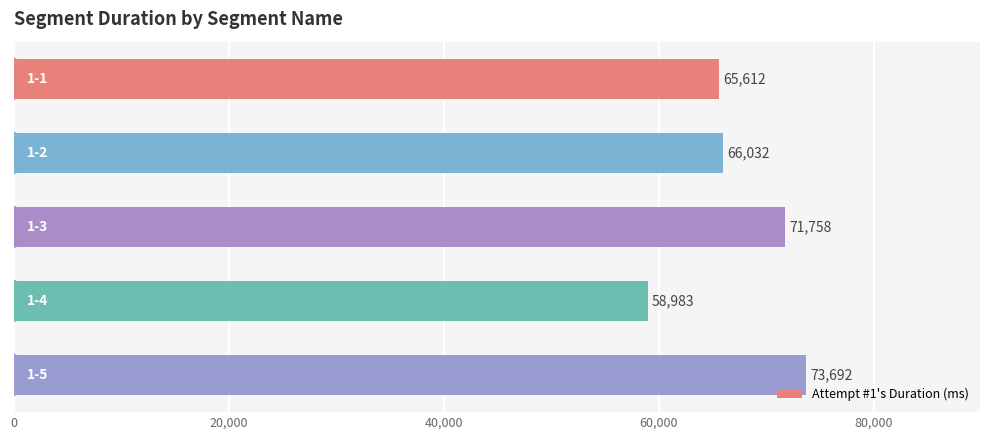

Count the number of data series in this chart.

1